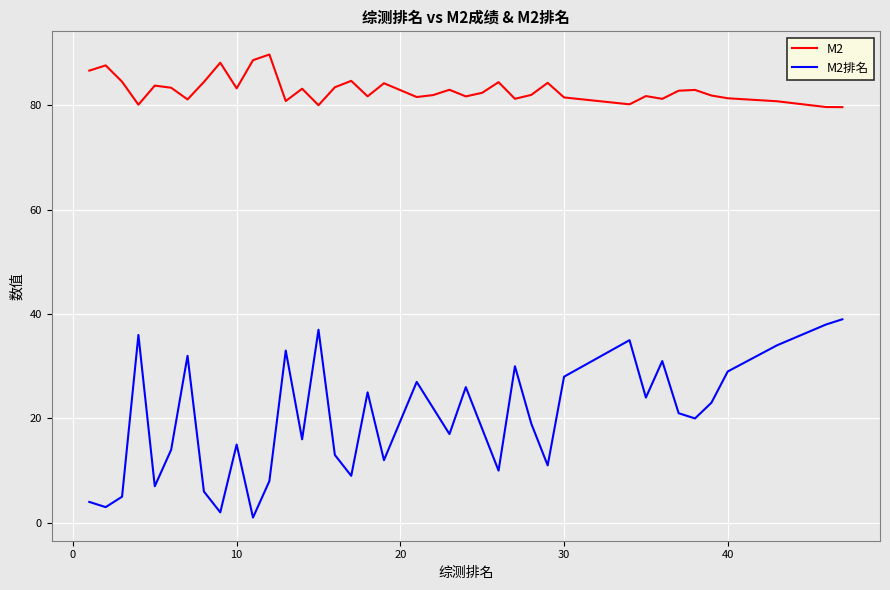

What is the greatest value displayed?

89.8